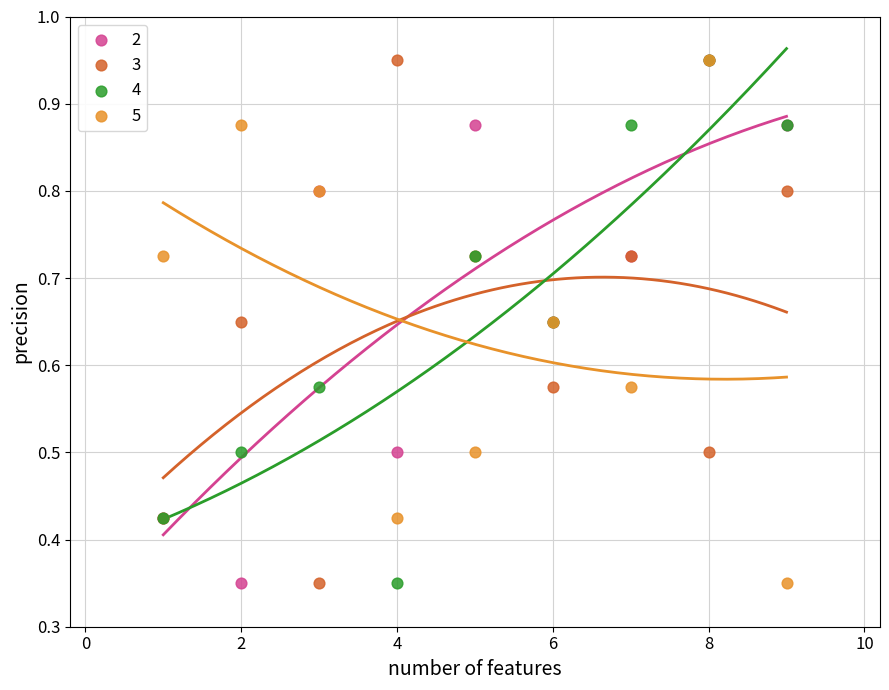

What are all the series names shown in the legend?

2, 3, 4, 5